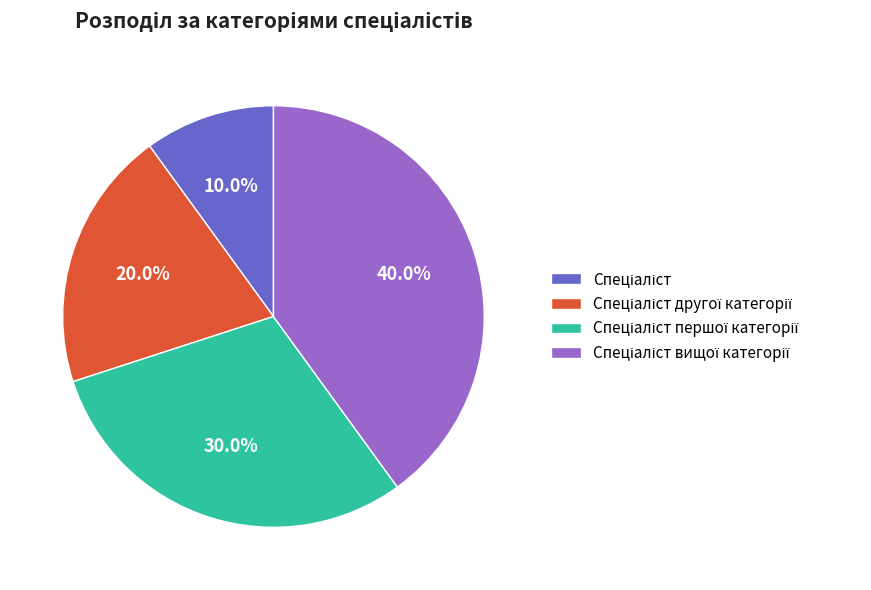

Does any single category account for the majority?

No